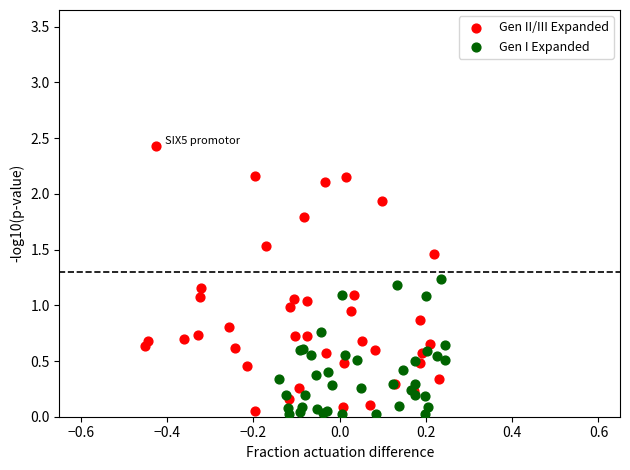

What are all the series names shown in the legend?

Gen II/III Expanded, Gen I Expanded